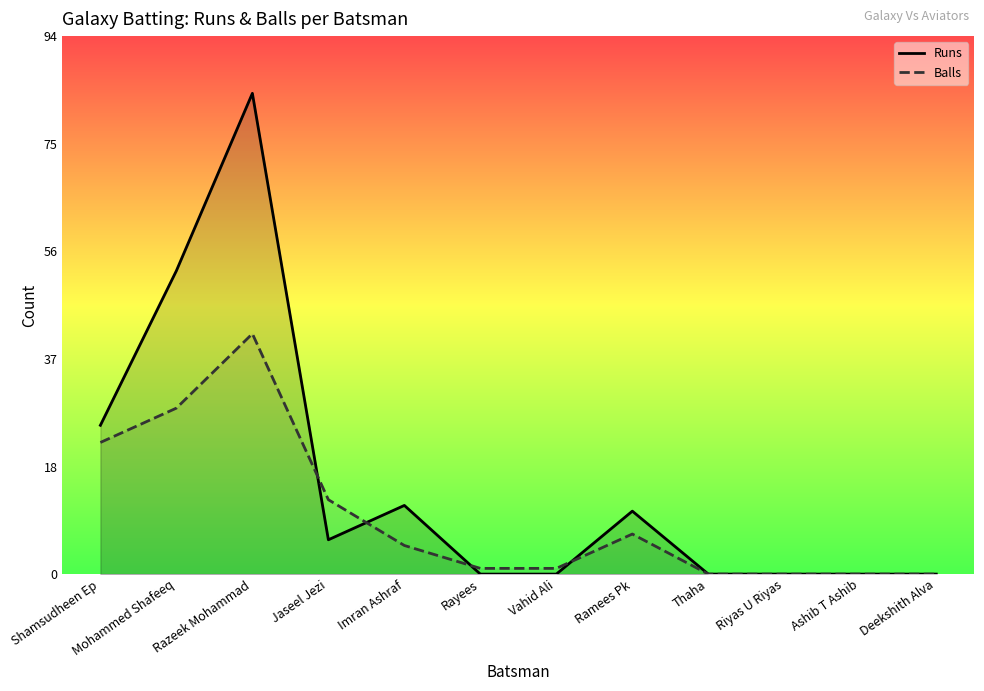

What is the maximum value shown in the chart?

84